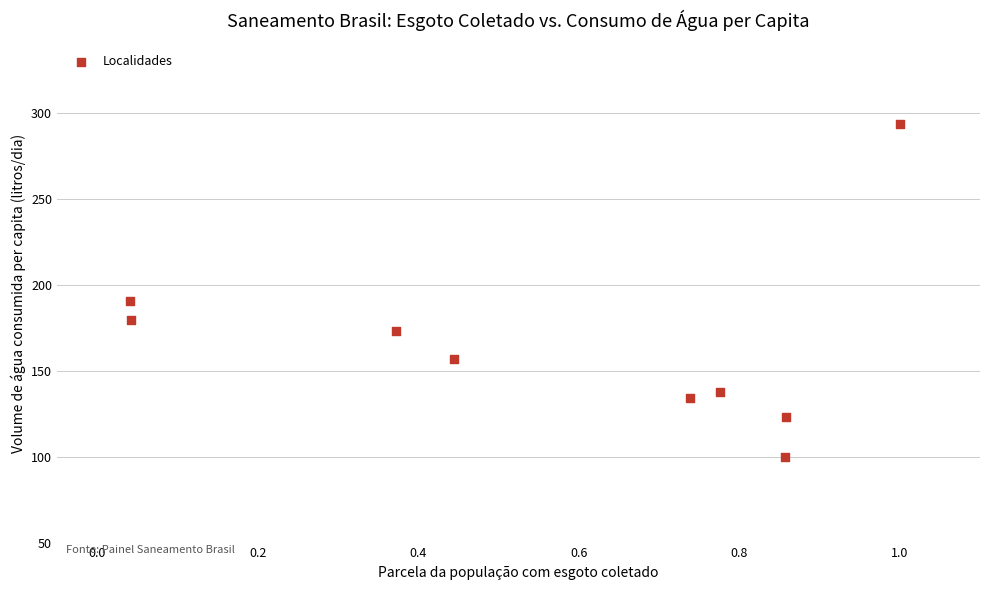

What is the range of Y values (max minus min)?

193.8